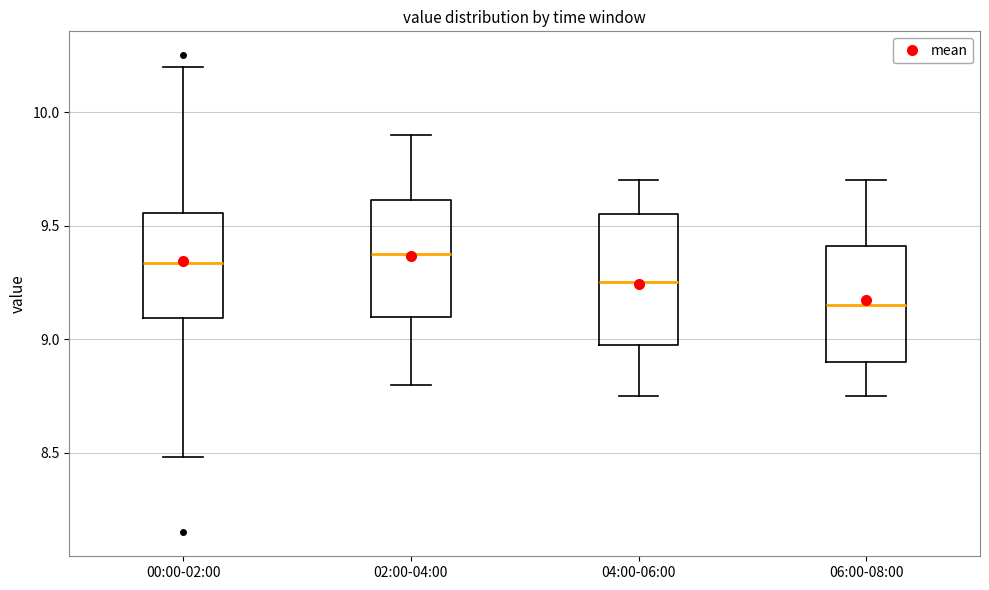

Which box is the tallest, from its lower edge to its upper edge?

04:00-06:00